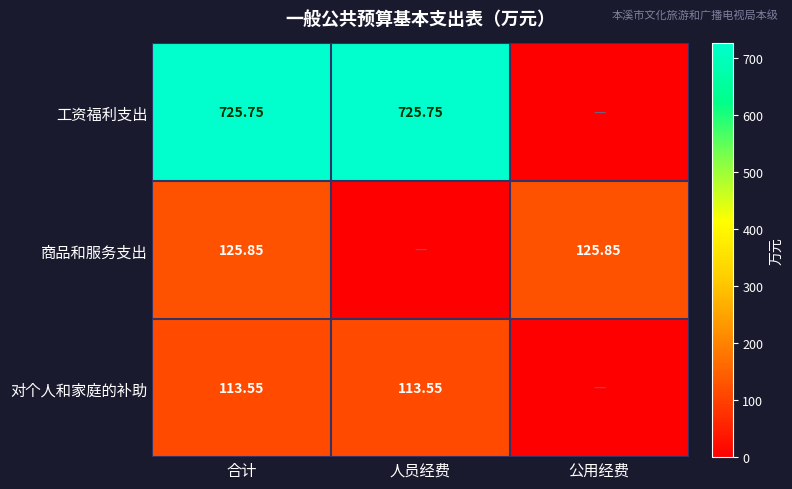

True or false: 对个人和家庭的补助 has a value of 43.5 at 合计.

False